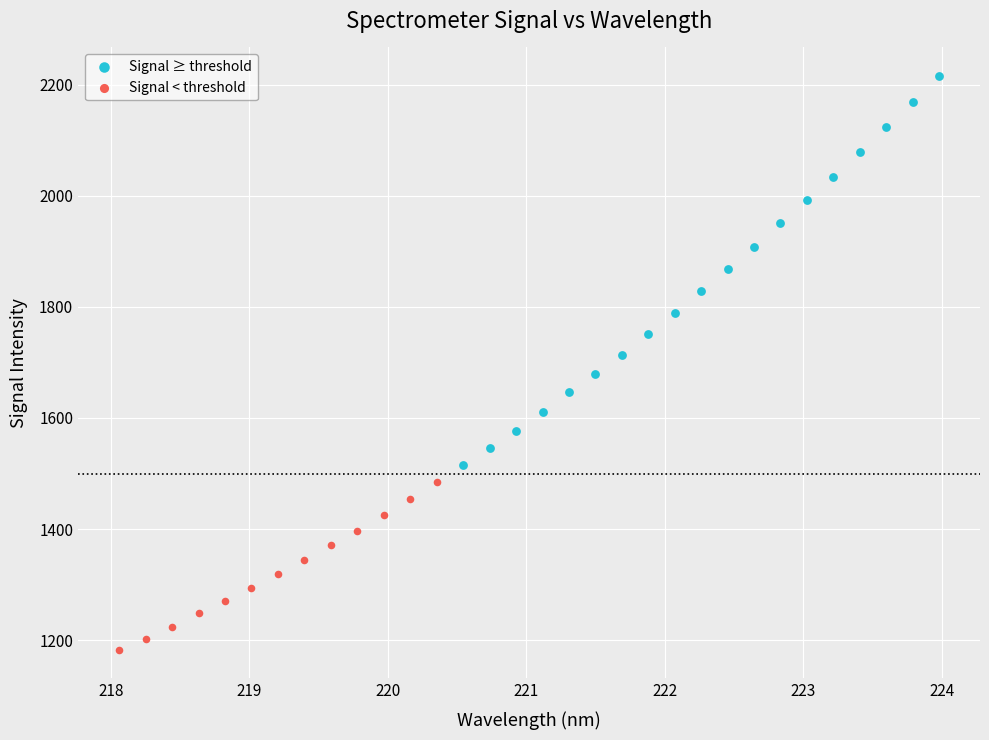

Which series contains the highest Y value?

Signal ≥ threshold